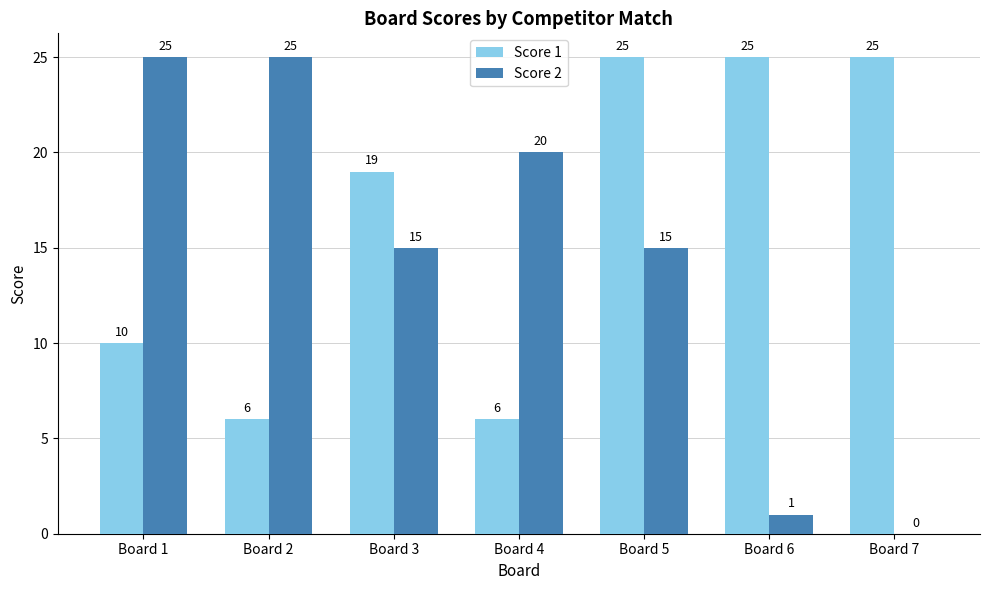

The Score 1 series shows 10 at Board 1. True or false?

True